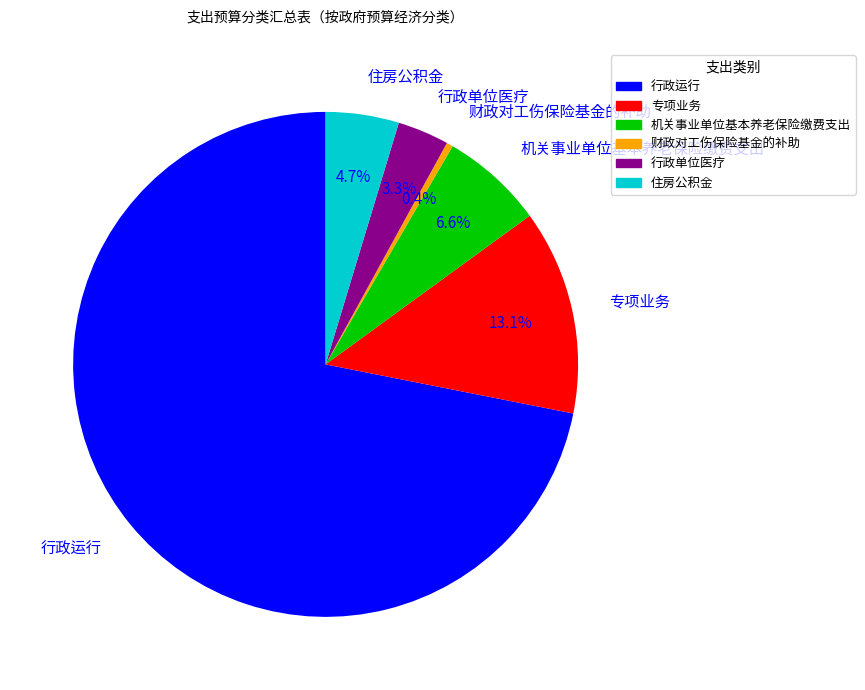

How many segments does this pie chart have?

6